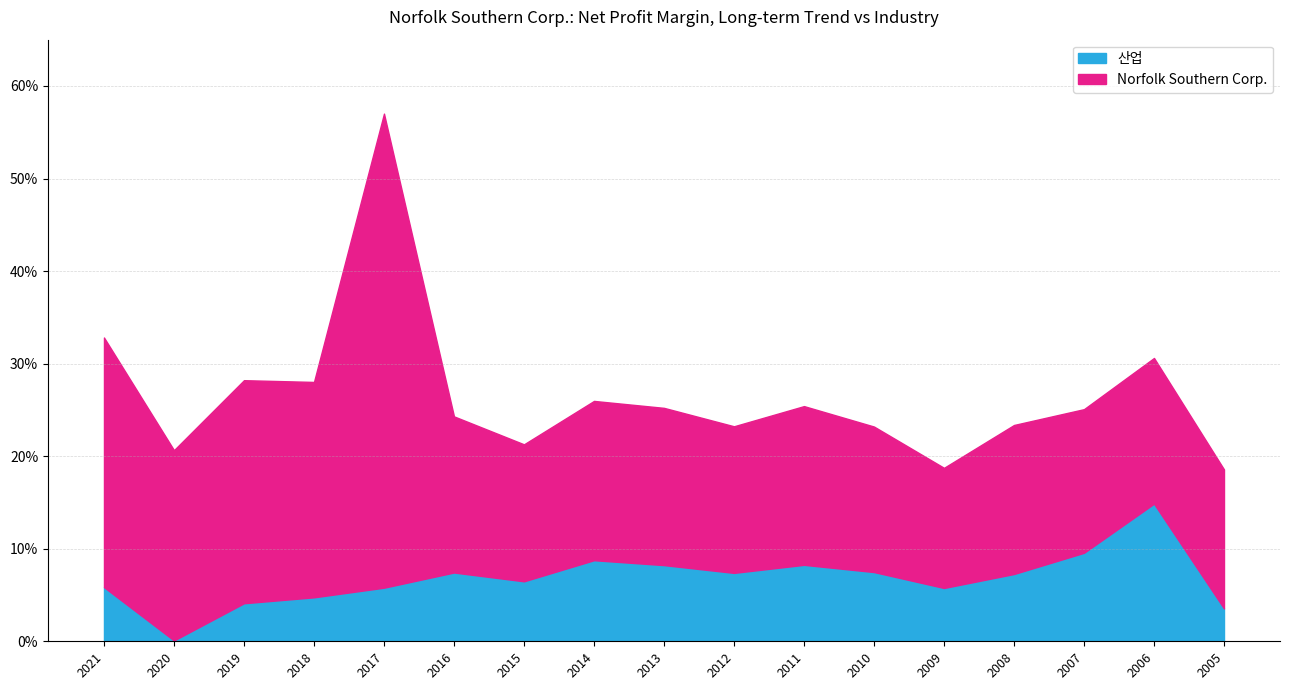

What is the sum of the 산업 values at 2012 and 2007?

0.2